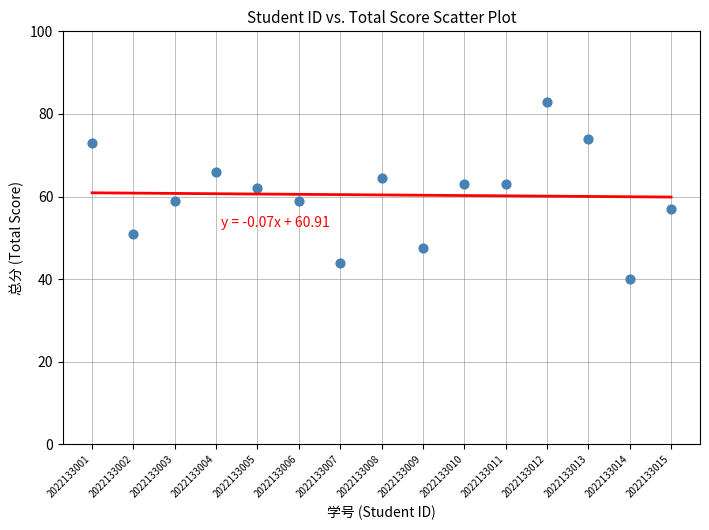

What Y value in the scatter plot is closest to 61?

62.0